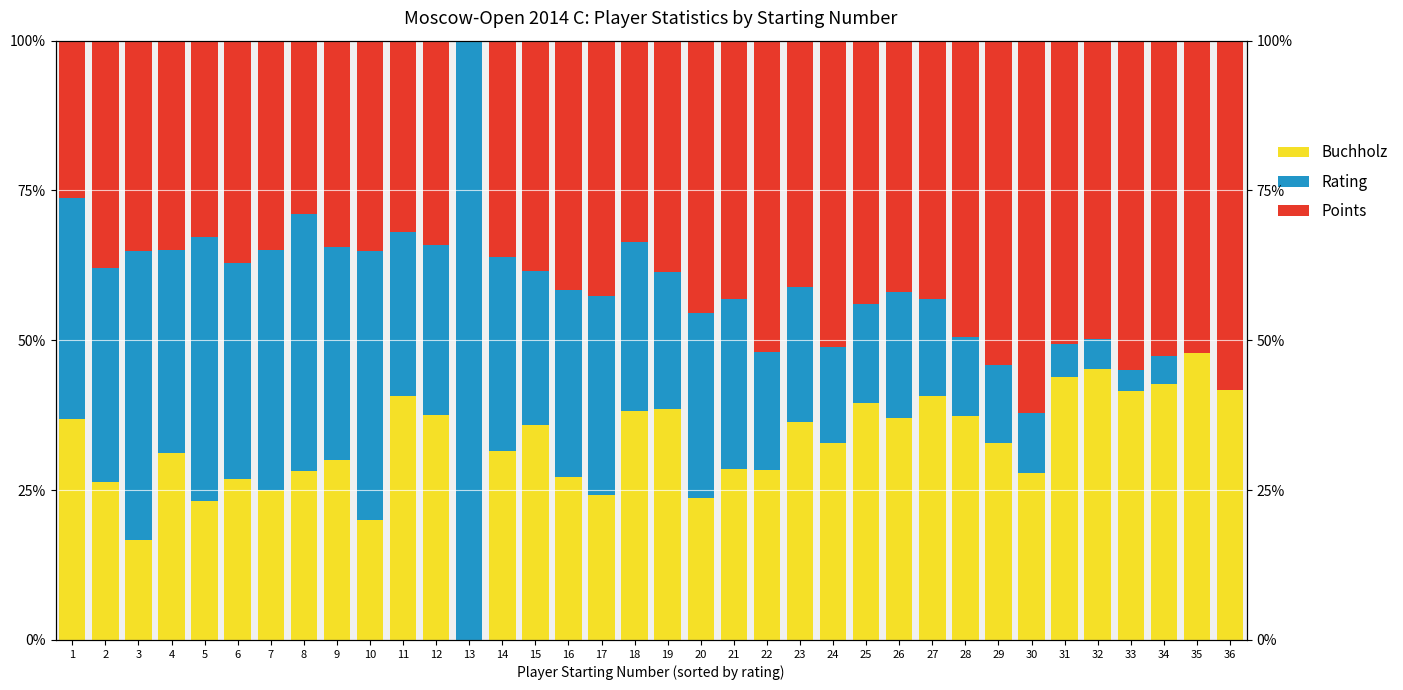

Is it true that Rating equals 0.3 at 12?

True